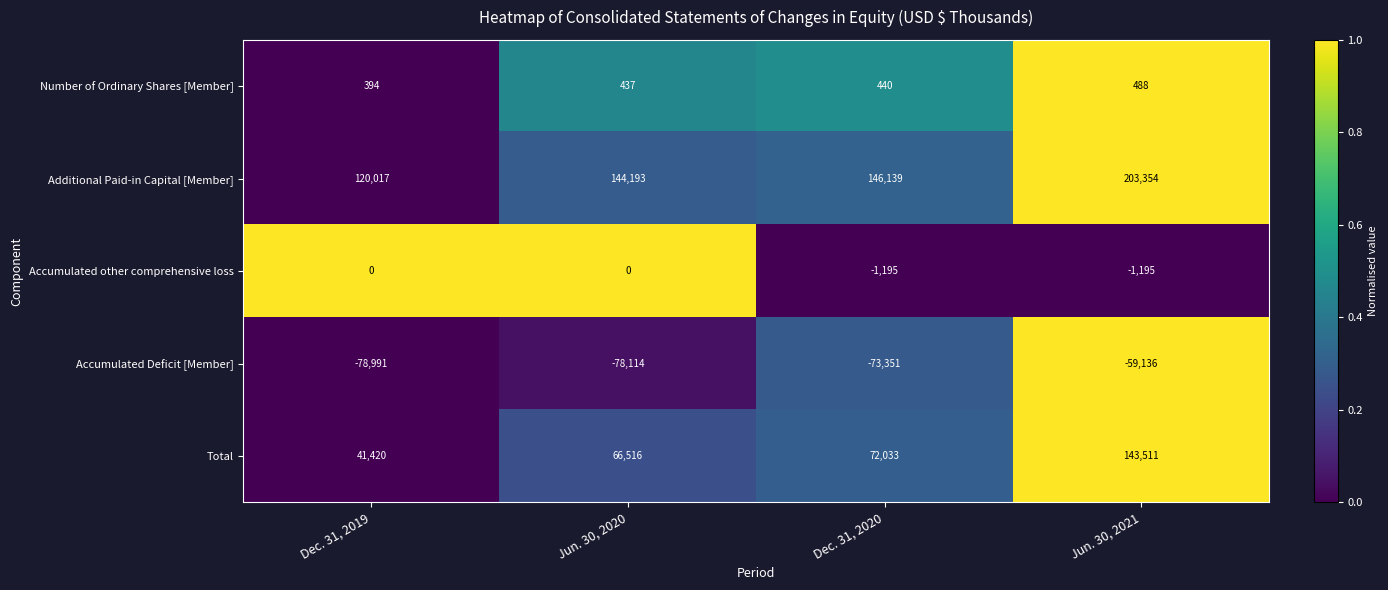

Count the number of data series in this chart.

5